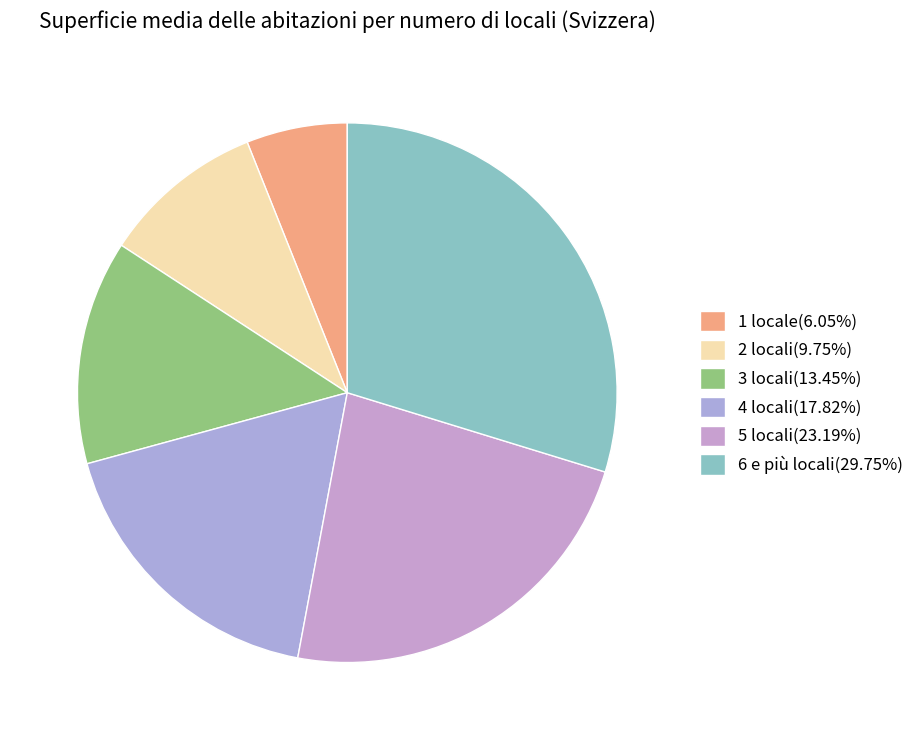

Count the number of slices in the pie.

6